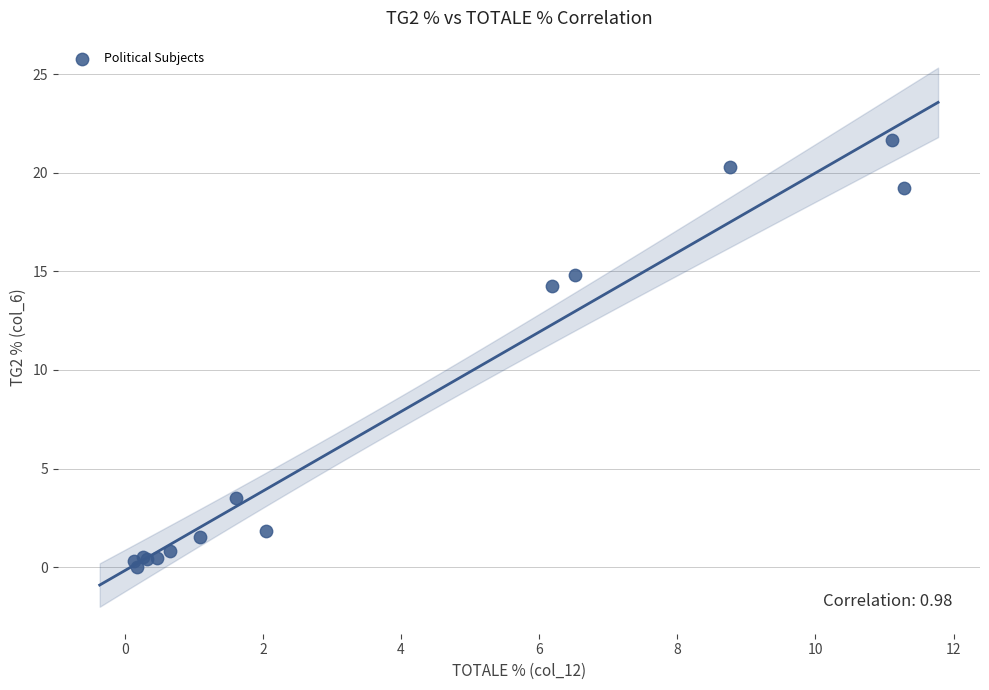

What Y value in the scatter plot is closest to 10?

14.3